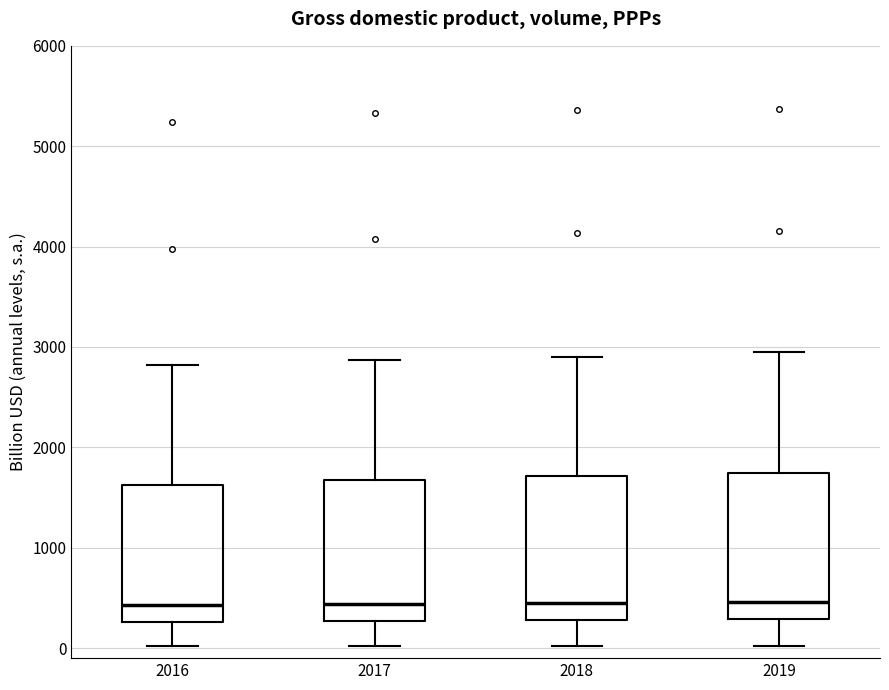

Reading left to right, read every box against the y-axis: the position of its median line, the range the box covers, and the ends of its whiskers. The values are not printed on the chart, so give them approximately, as read against the axis.

2016: median 400, box 300 to 1600, whiskers 0 to 2800
2017: median 400, box 300 to 1700, whiskers 0 to 2900
2018: median 400, box 300 to 1700, whiskers 0 to 2900
2019: median 500, box 300 to 1700, whiskers 0 to 2900